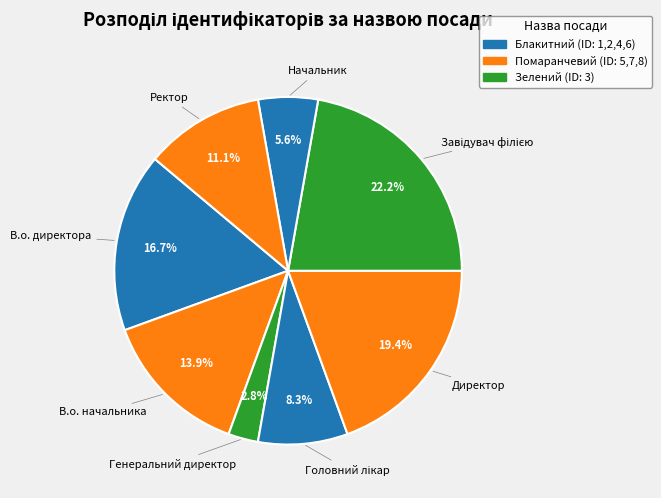

How many slices are in this pie chart?

8